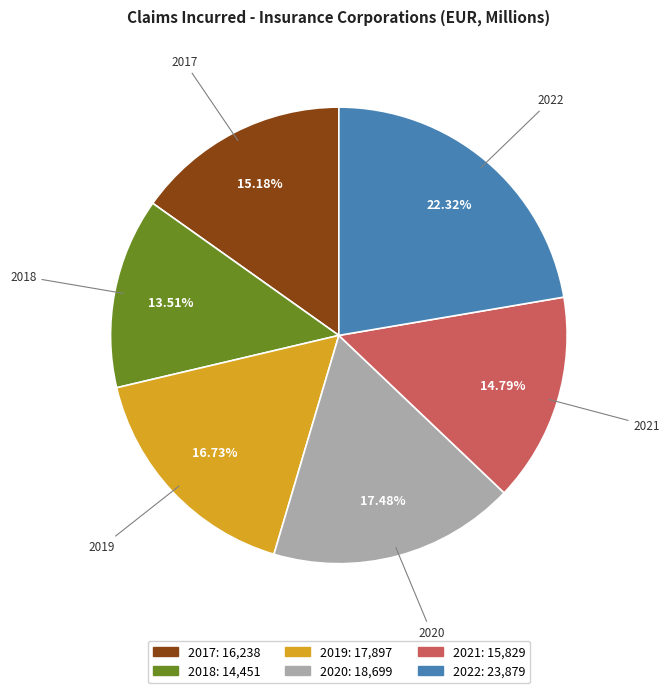

What percentage is the 2019 slice, to the nearest percent?

17%